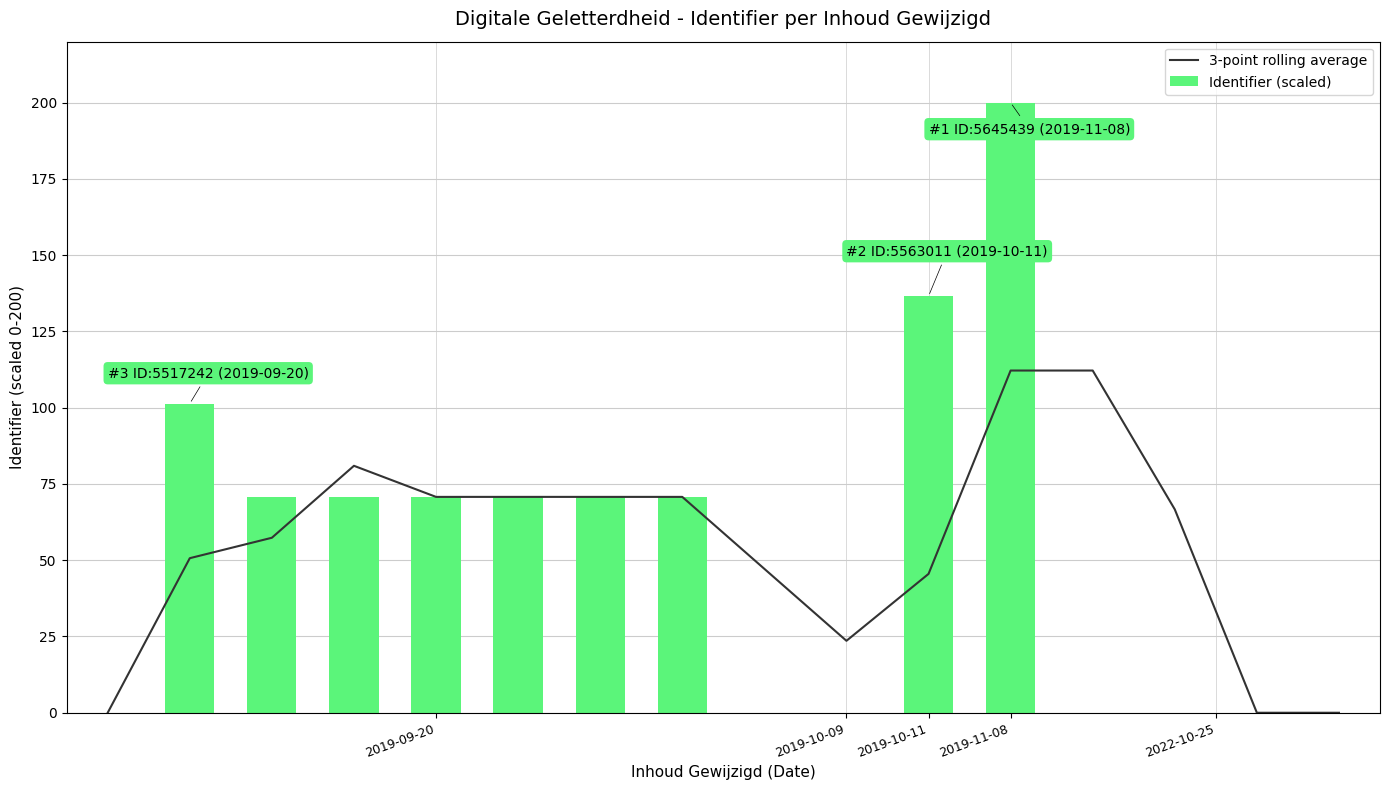

The value of 3-point rolling average at 2019-10-09 is 23.6. True or false?

True